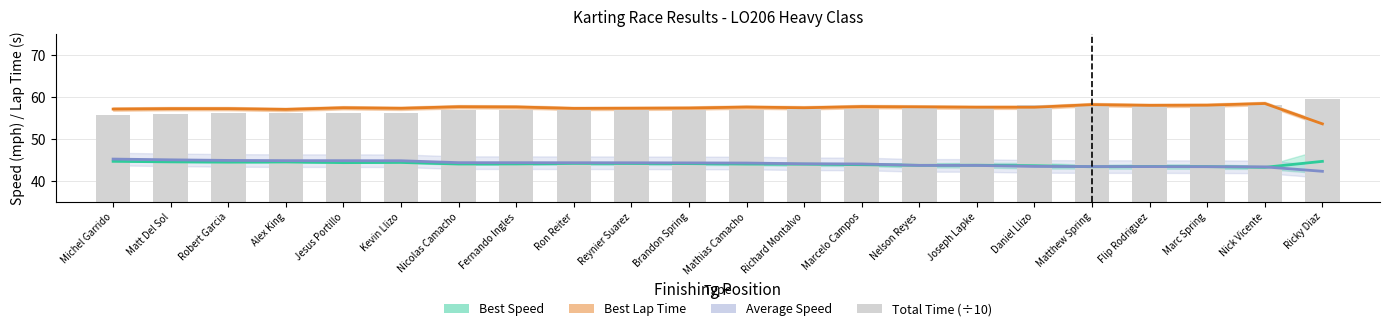

What value does the Average Speed series have at Ricky Diaz?

42.3